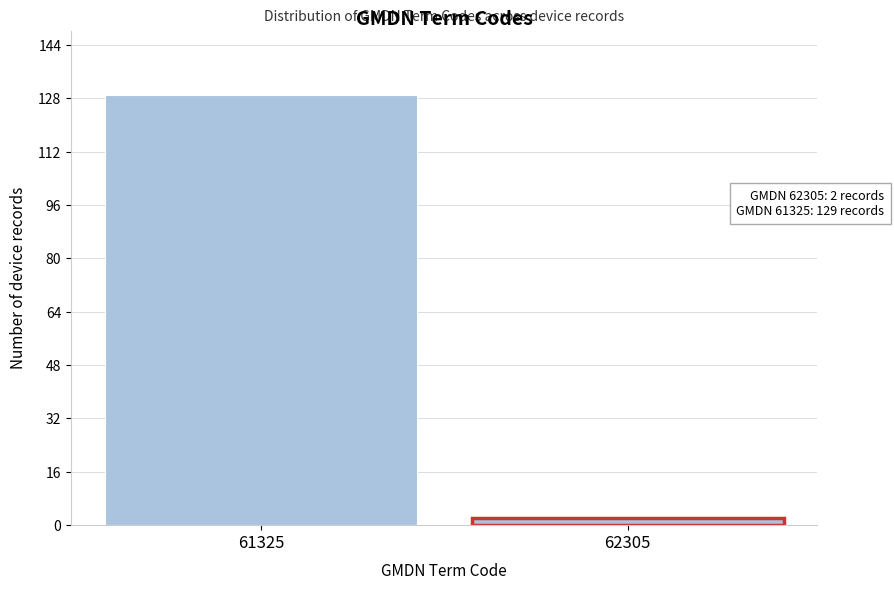

Reading left to right, extract all data points from this chart.

61325=129	62305=2